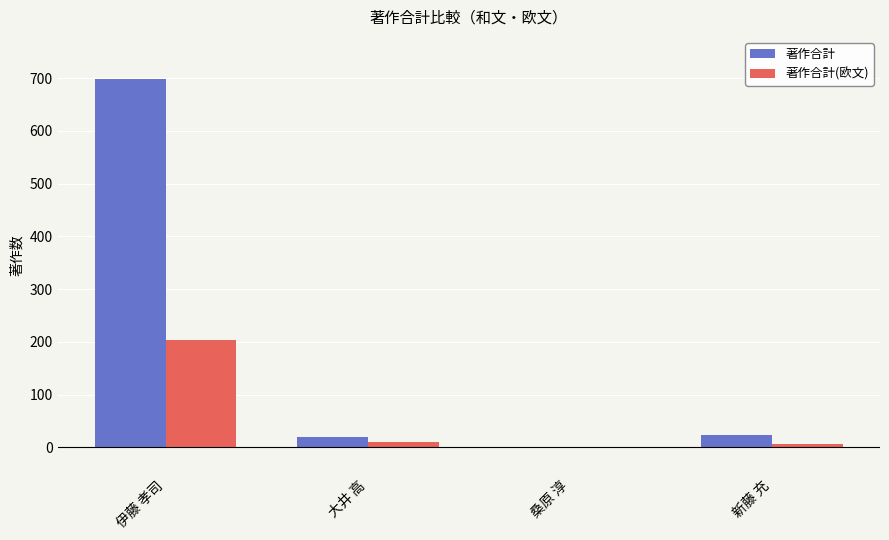

Which series changed the most between 伊藤 孝司 and 桑原 淳?

著作合計